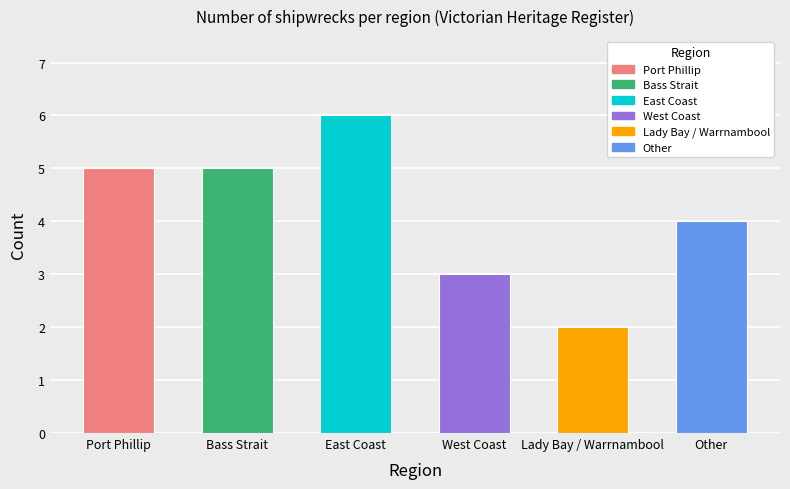

What is the value of the 6th bar from the left?

4